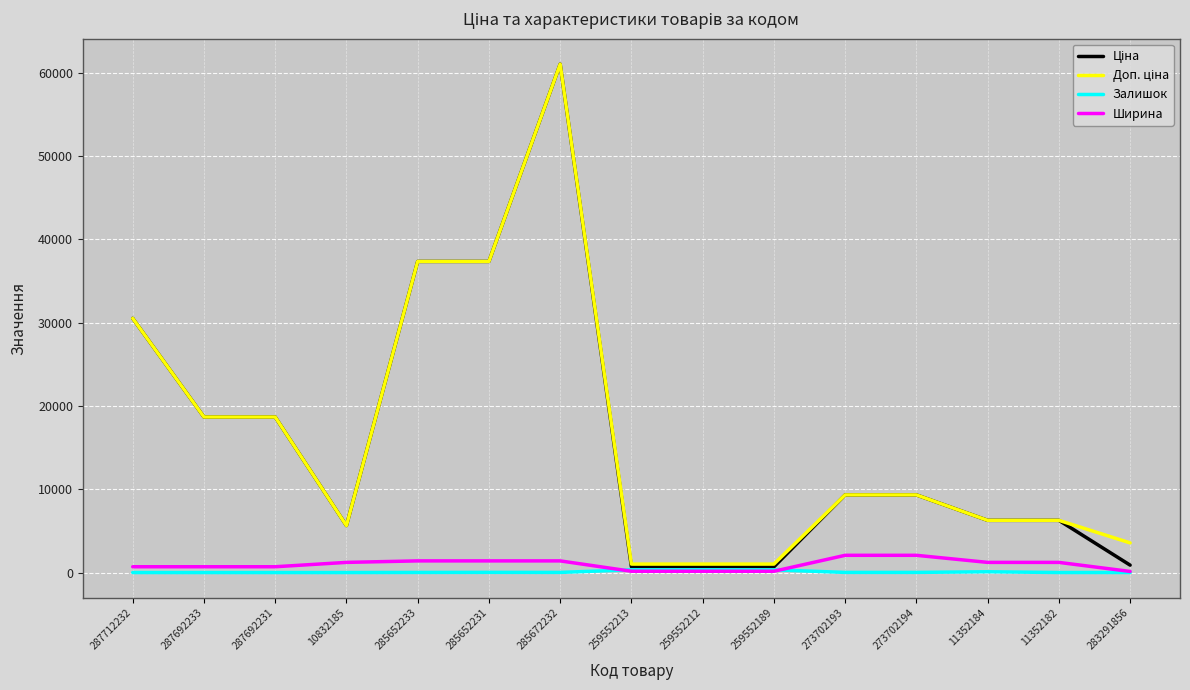

At which category is the sum across all series the highest?

285672232